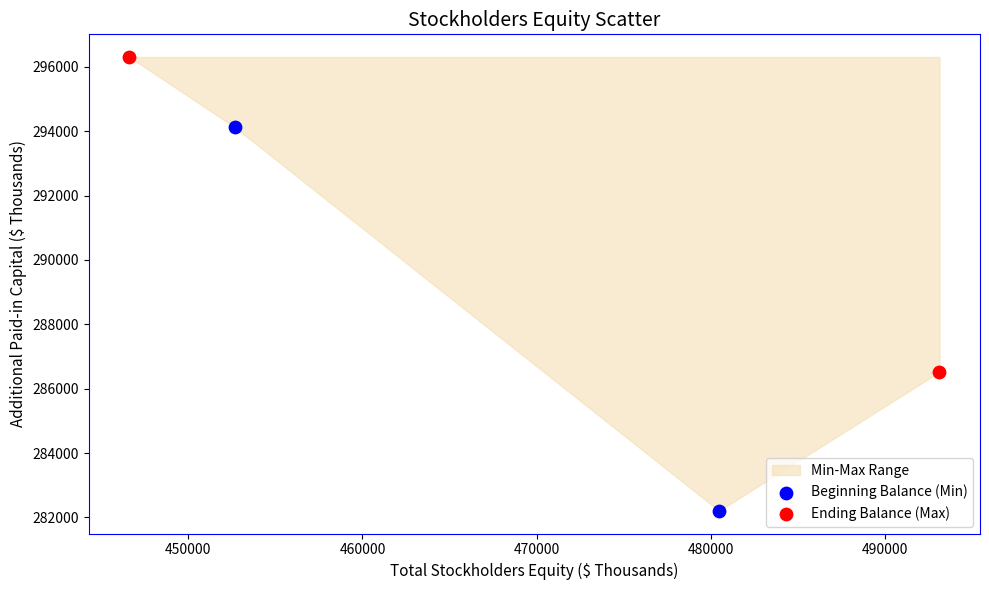

Which series reaches the maximum Y coordinate?

Ending Balance (Max)